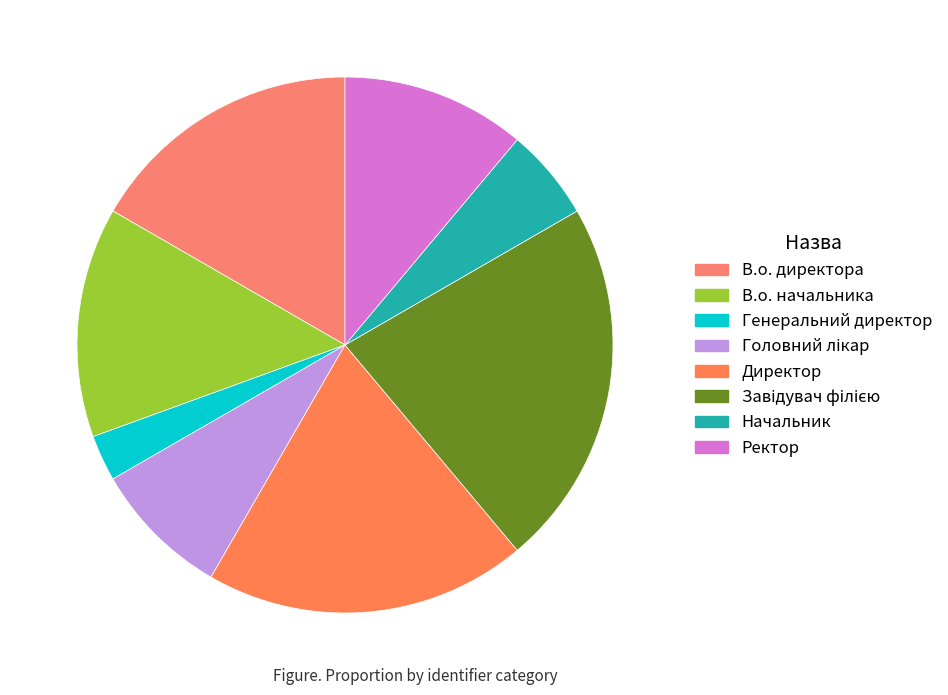

Which slice is the smallest?

Генеральний директор